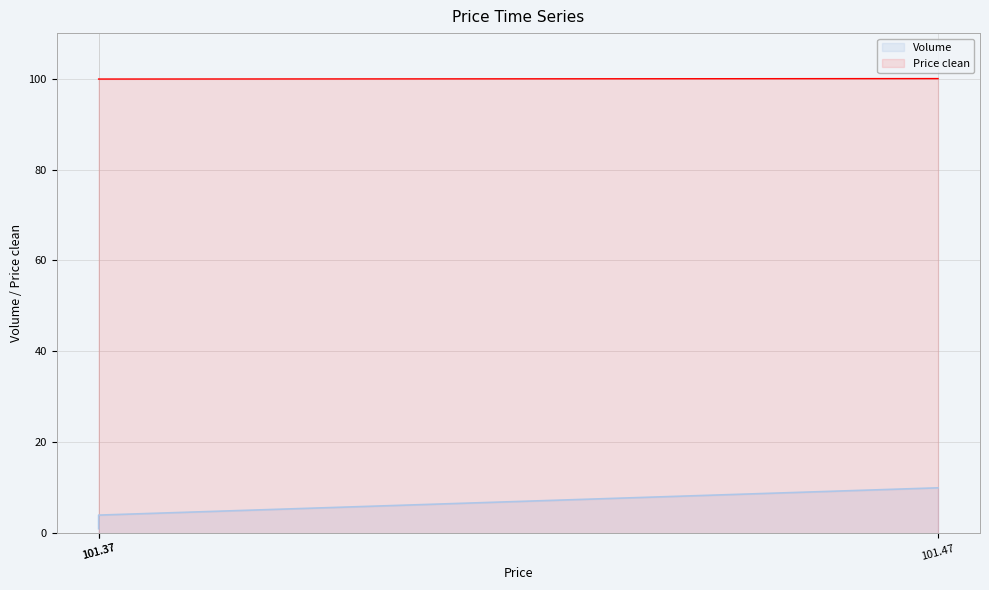

Which series has the widest spread of values?

Volume